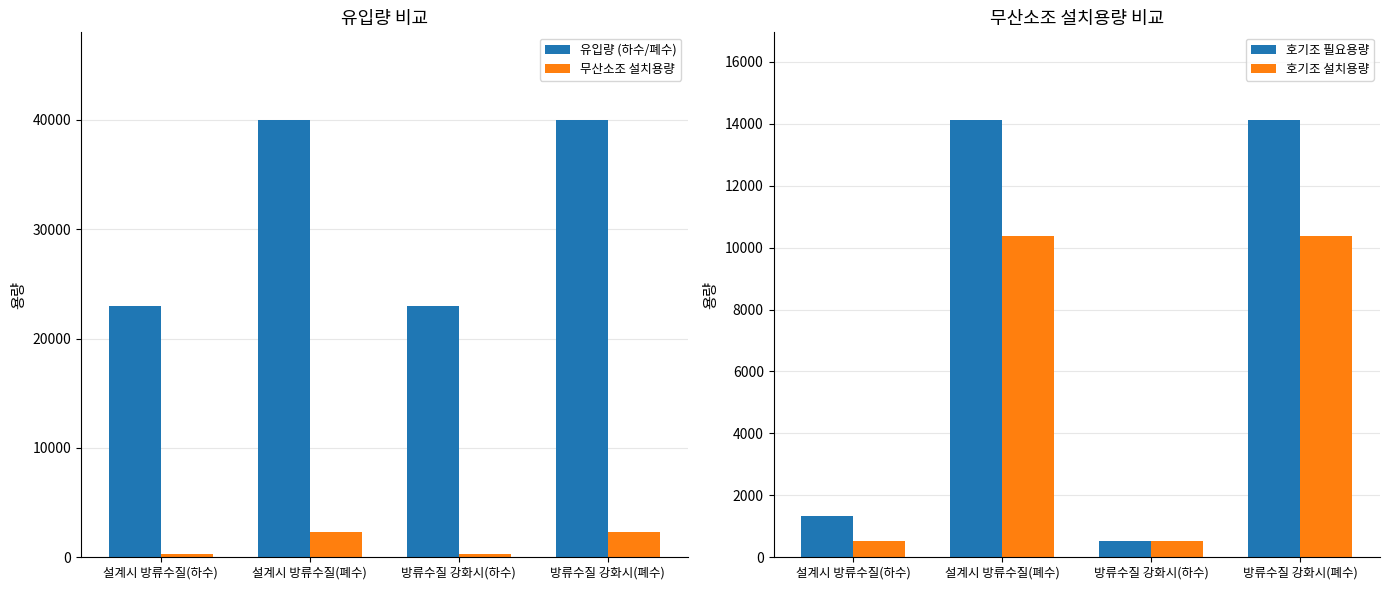

What is the difference between the highest and lowest values at 방류수질 강화시(하수)?

22696.2